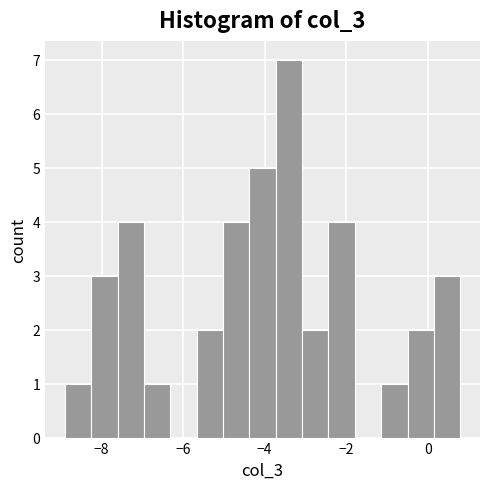

Around what value on the x-axis is the tallest bar? Give the approximate position of its centre, as read against the axis.

-3.4